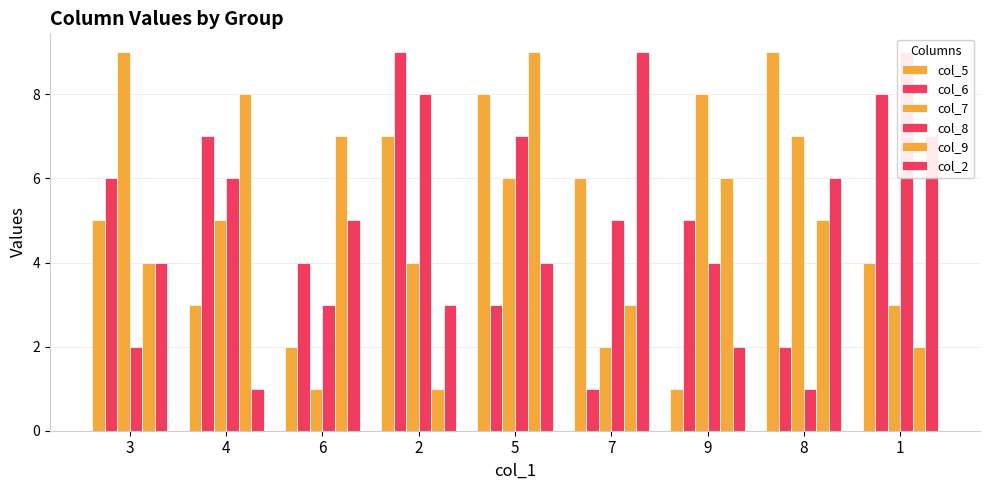

List the labels in order of col_5 value, largest first.

8, 5, 2, 7, 3, 1, 4, 6, 9